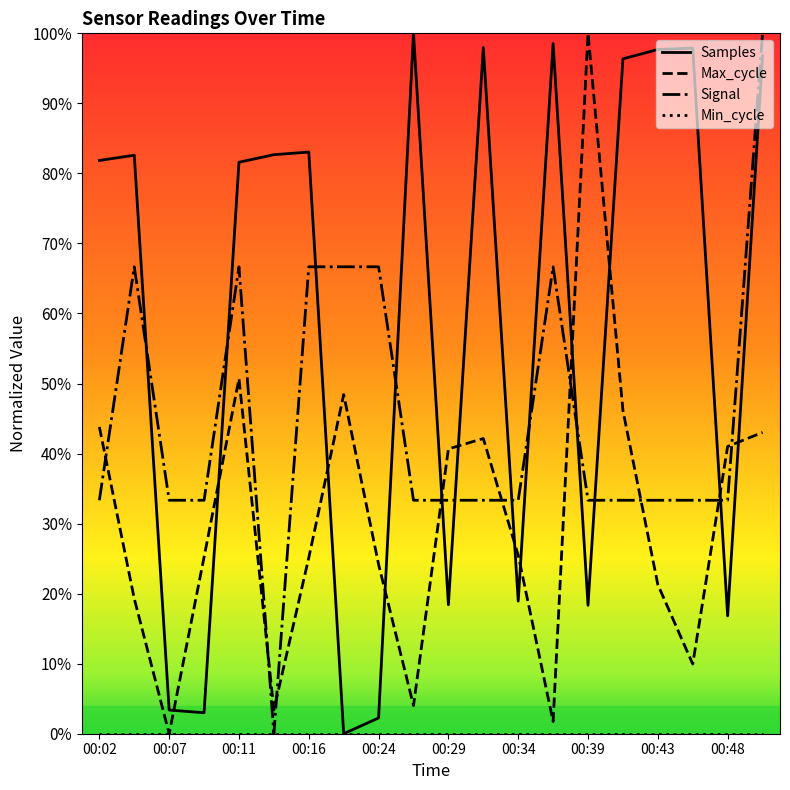

How many times do Max_cycle and Samples cross each other?

12